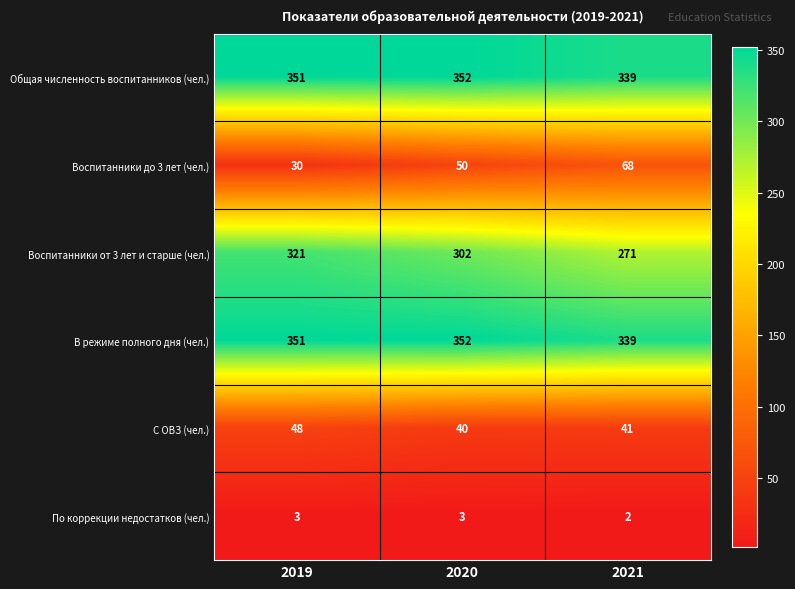

What is the difference between the highest and lowest values at 2019?

348